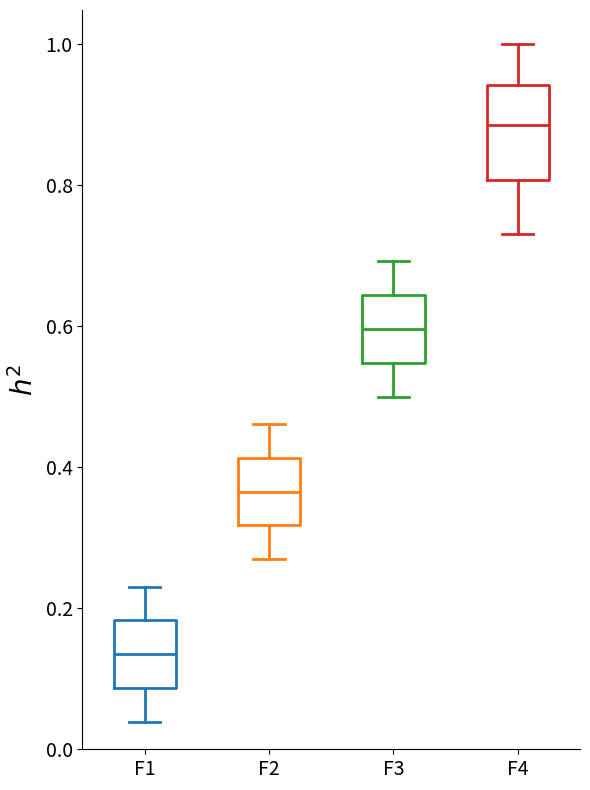

Where does the lower whisker of the box for F4 end on the y-axis? The values are not printed on the chart, so give them approximately, as read against the axis.

0.74